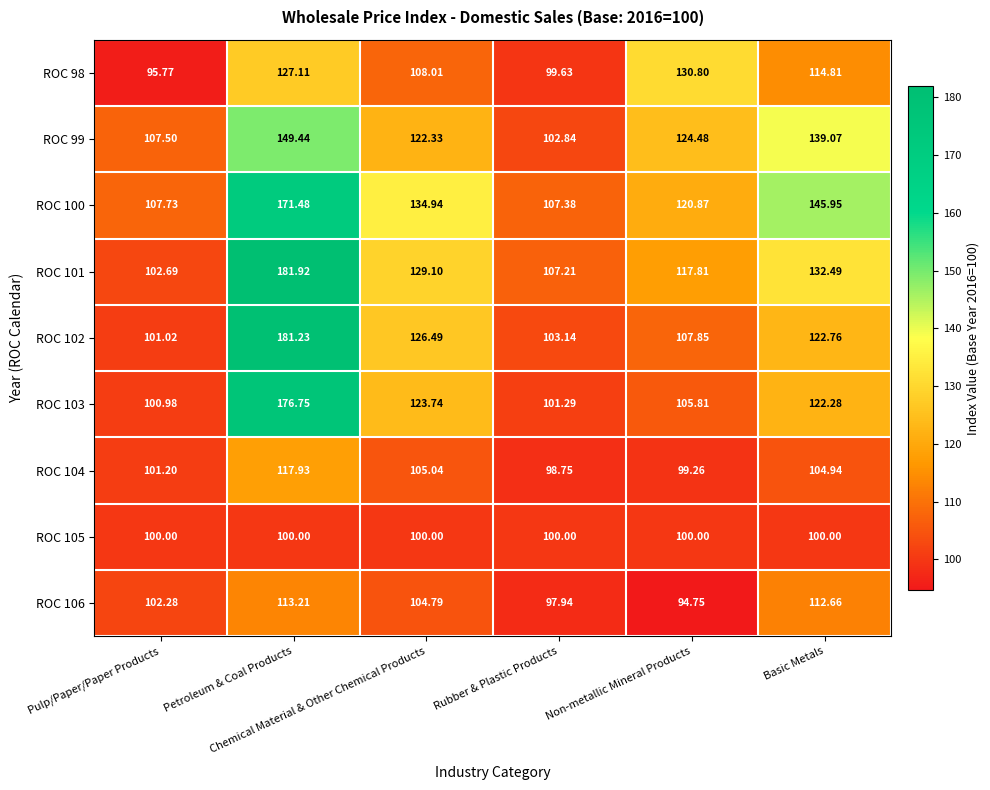

What is the difference between the highest and lowest values at Non-metallic Mineral Products?

36.1